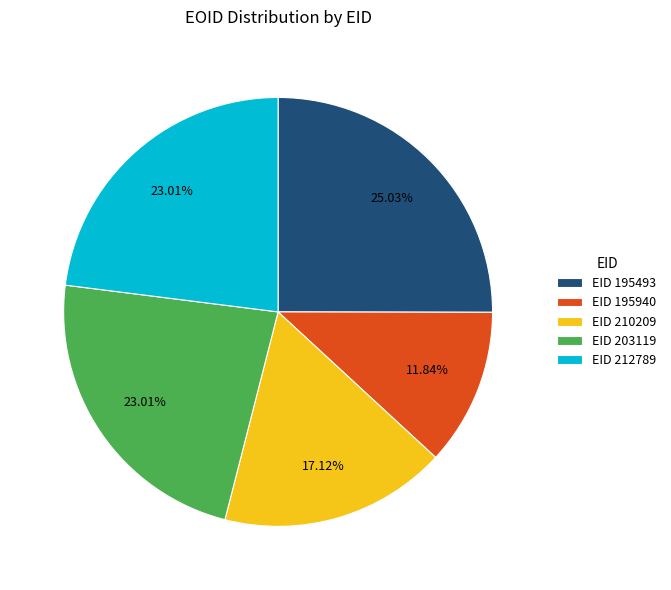

Count the number of slices in the pie.

5